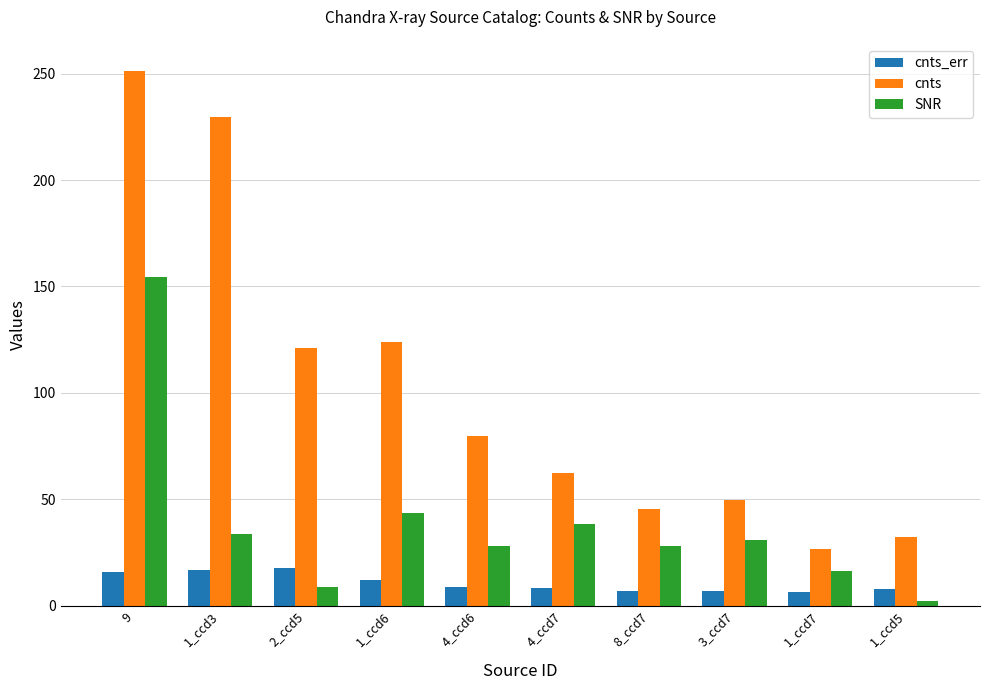

Does the chart contain any negative values?

No